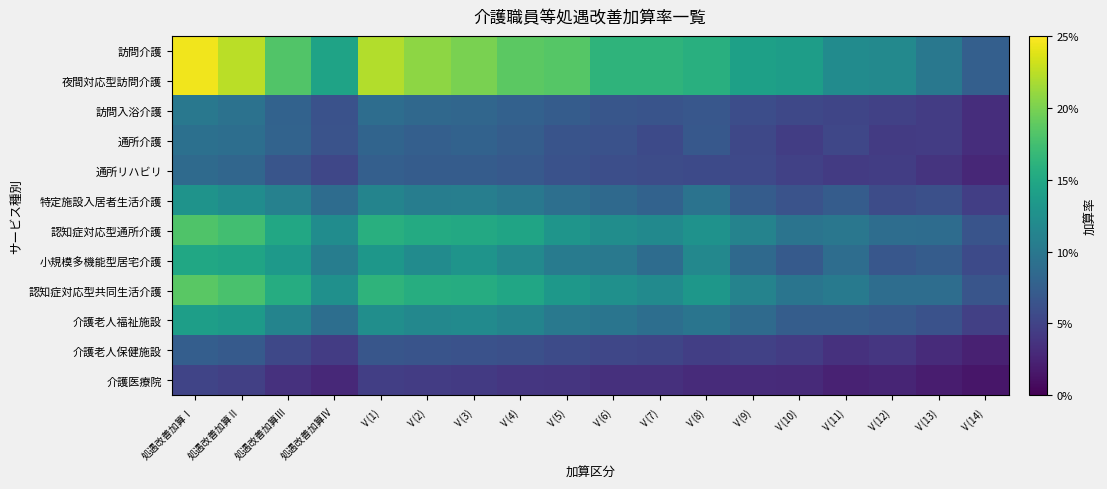

Which series has the largest total across all categories?

訪問介護